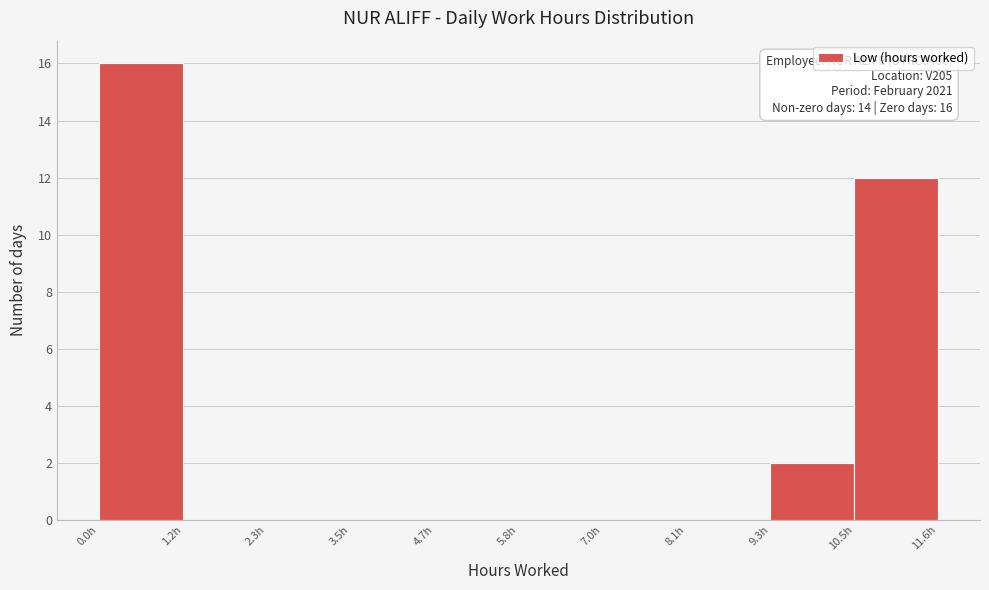

Which range on the x-axis has the tallest bar?

0.0 to 1.2